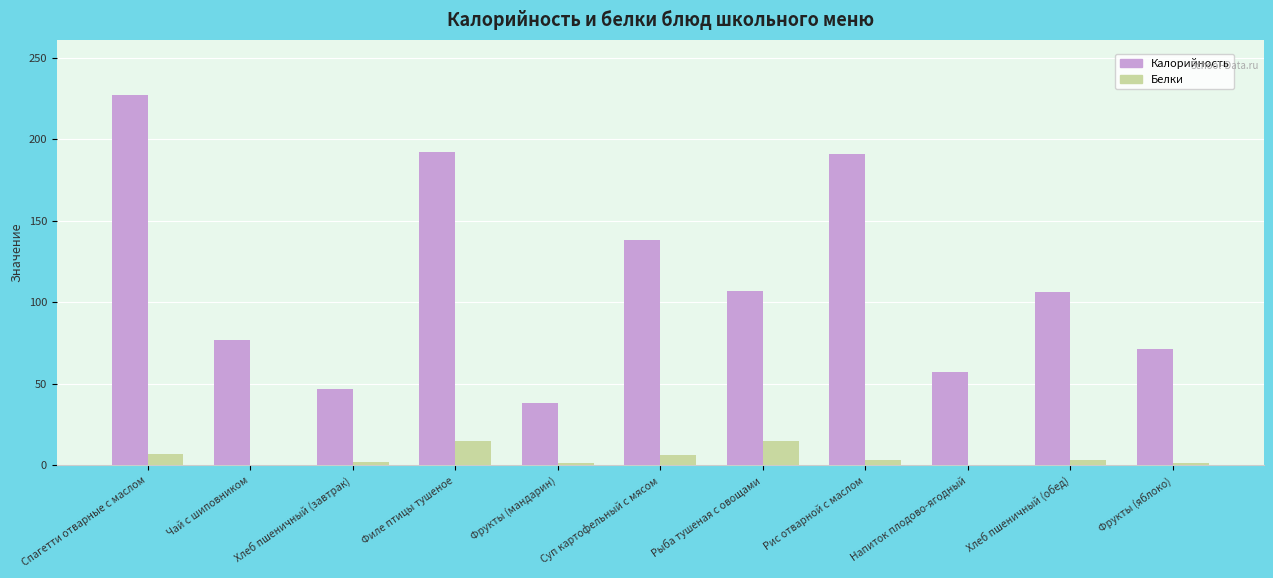

What is the greatest value displayed?

227